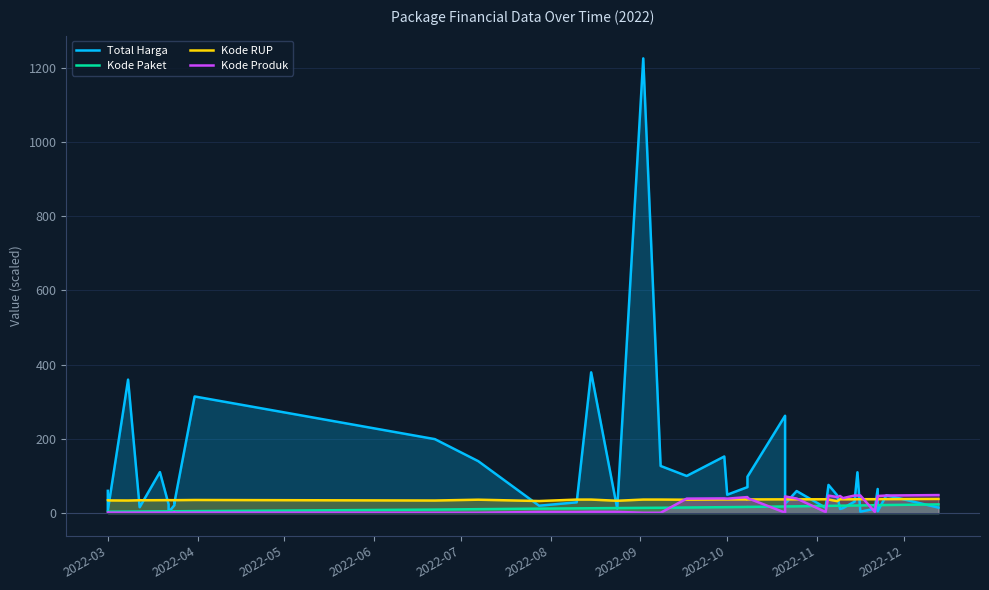

What is the sum of all Kode Paket values?

554.2